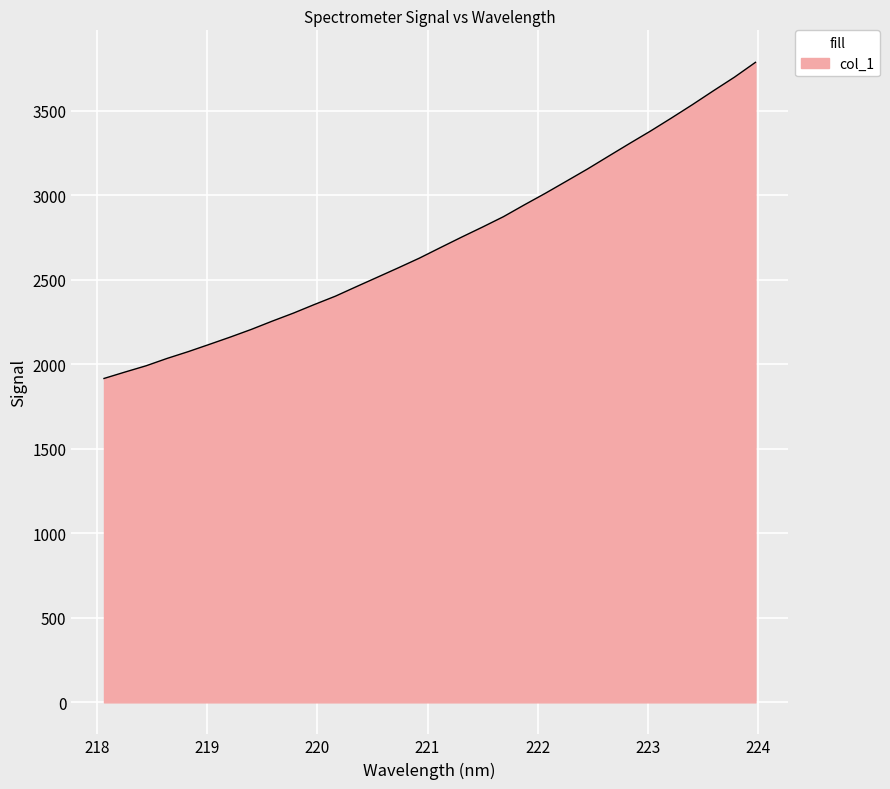

What is the average value?

2728.3